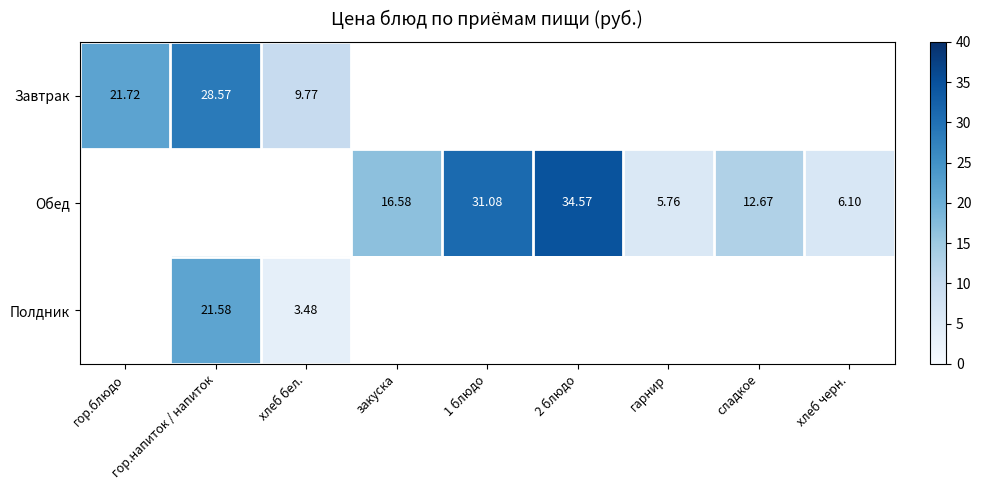

Rank the series at хлеб бел. from highest to lowest value.

Завтрак, Полдник, Обед